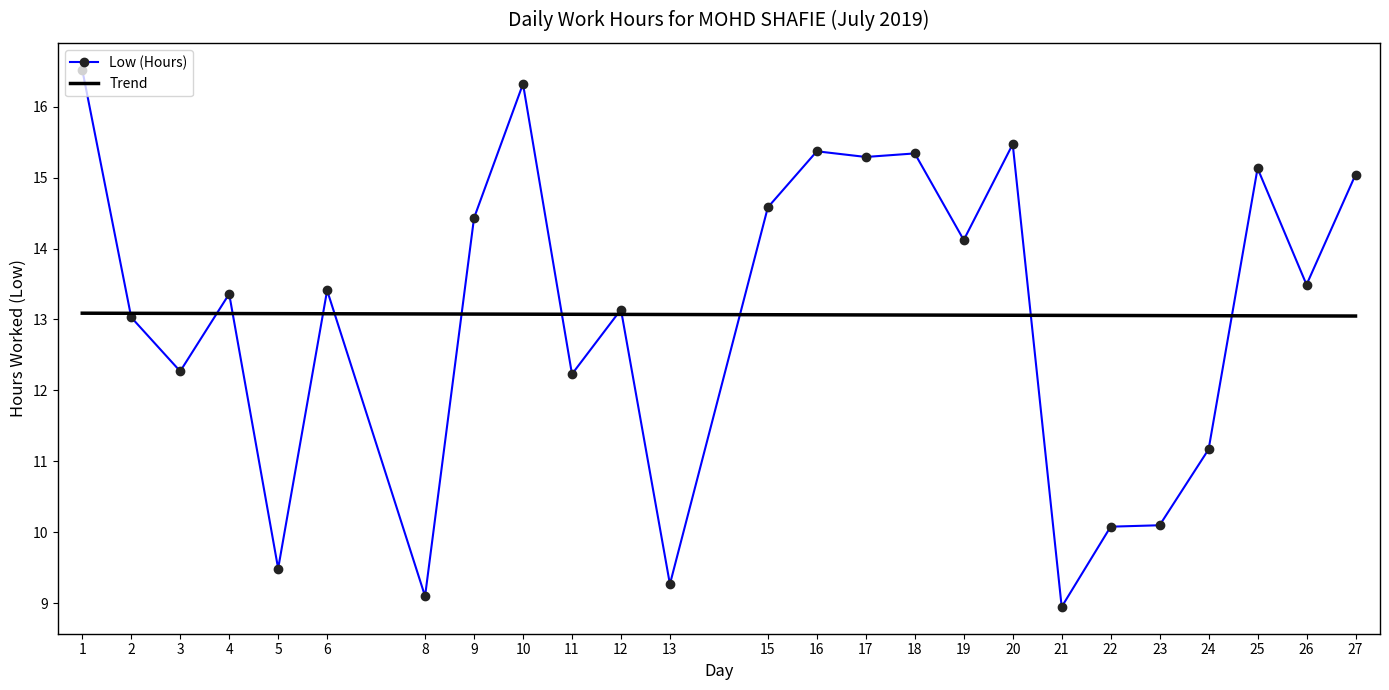

At which category does the data reach its first local valley?

3